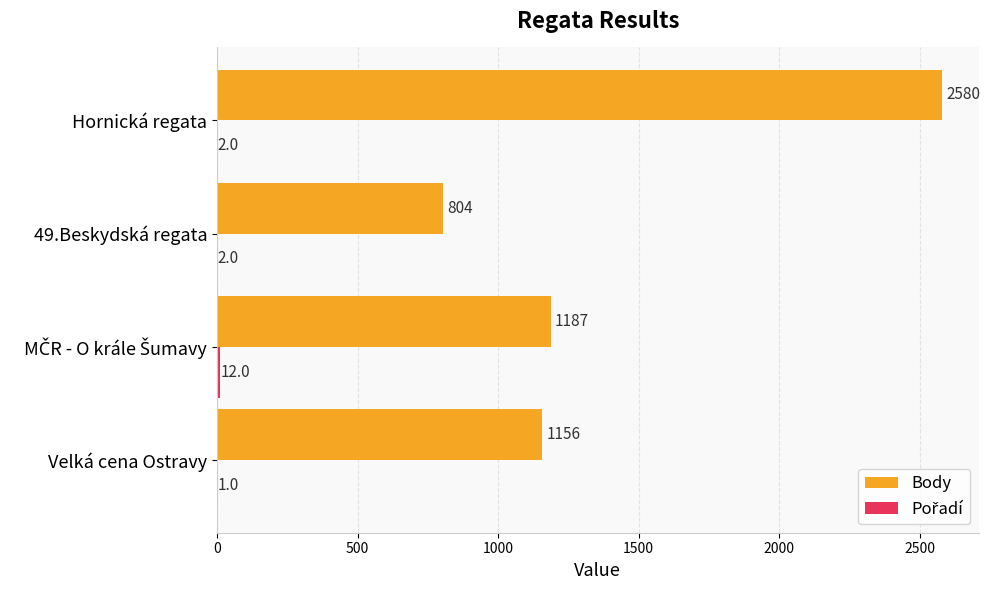

Which series has the largest total across all categories?

Body